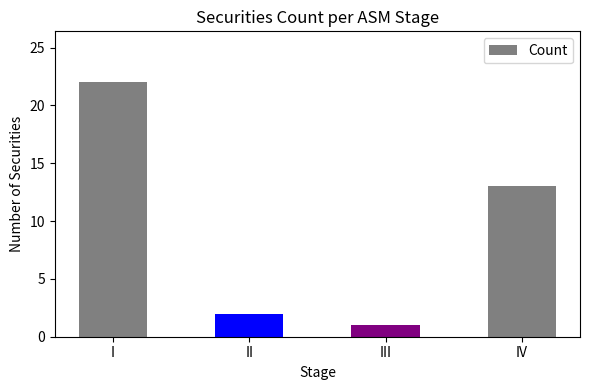

Does the chart contain any negative values?

No